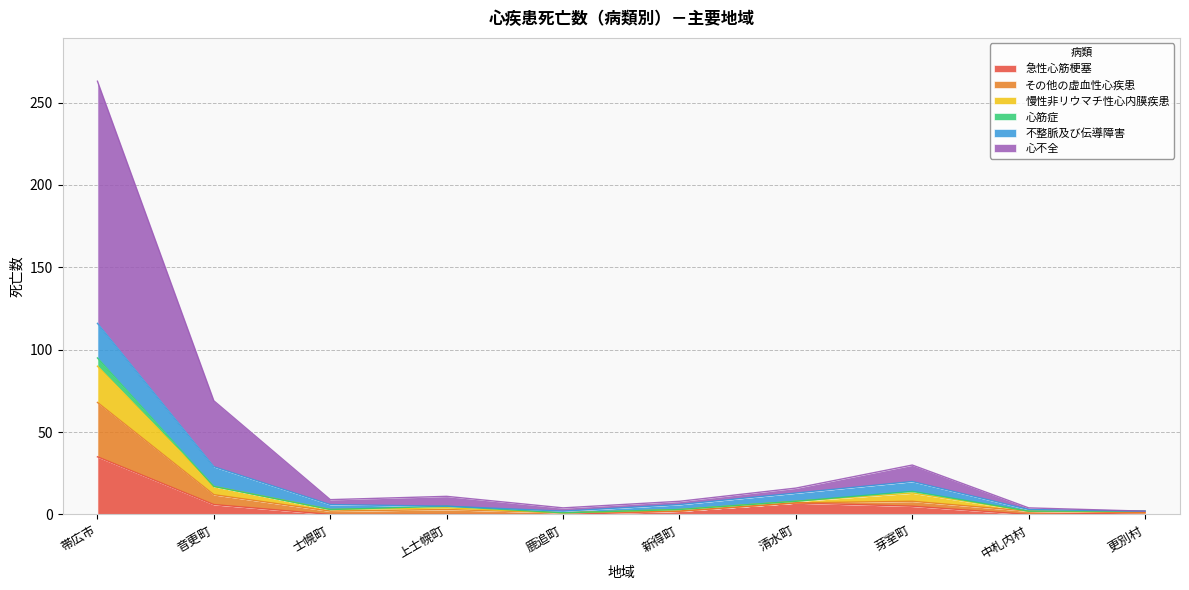

Which category has the lowest value in the 心不全 series?

更別村